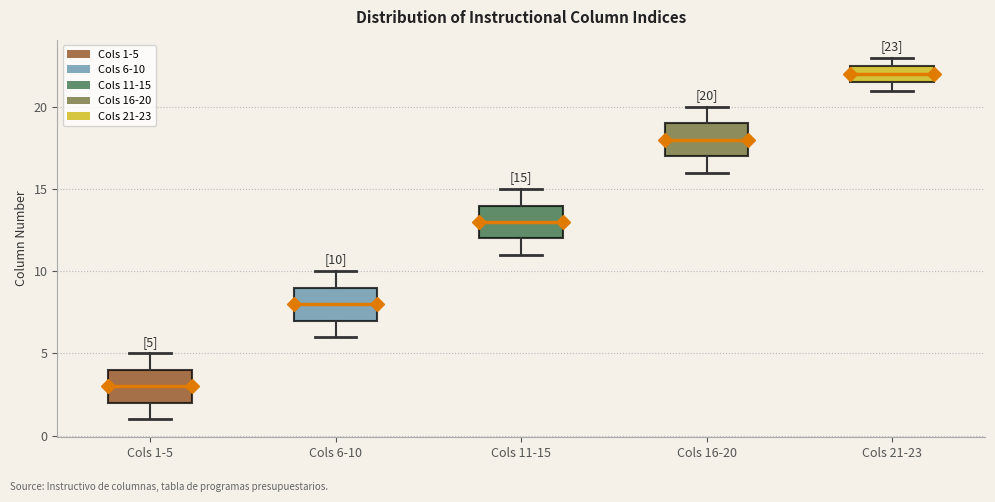

Which box has the highest median line?

Cols 21-23